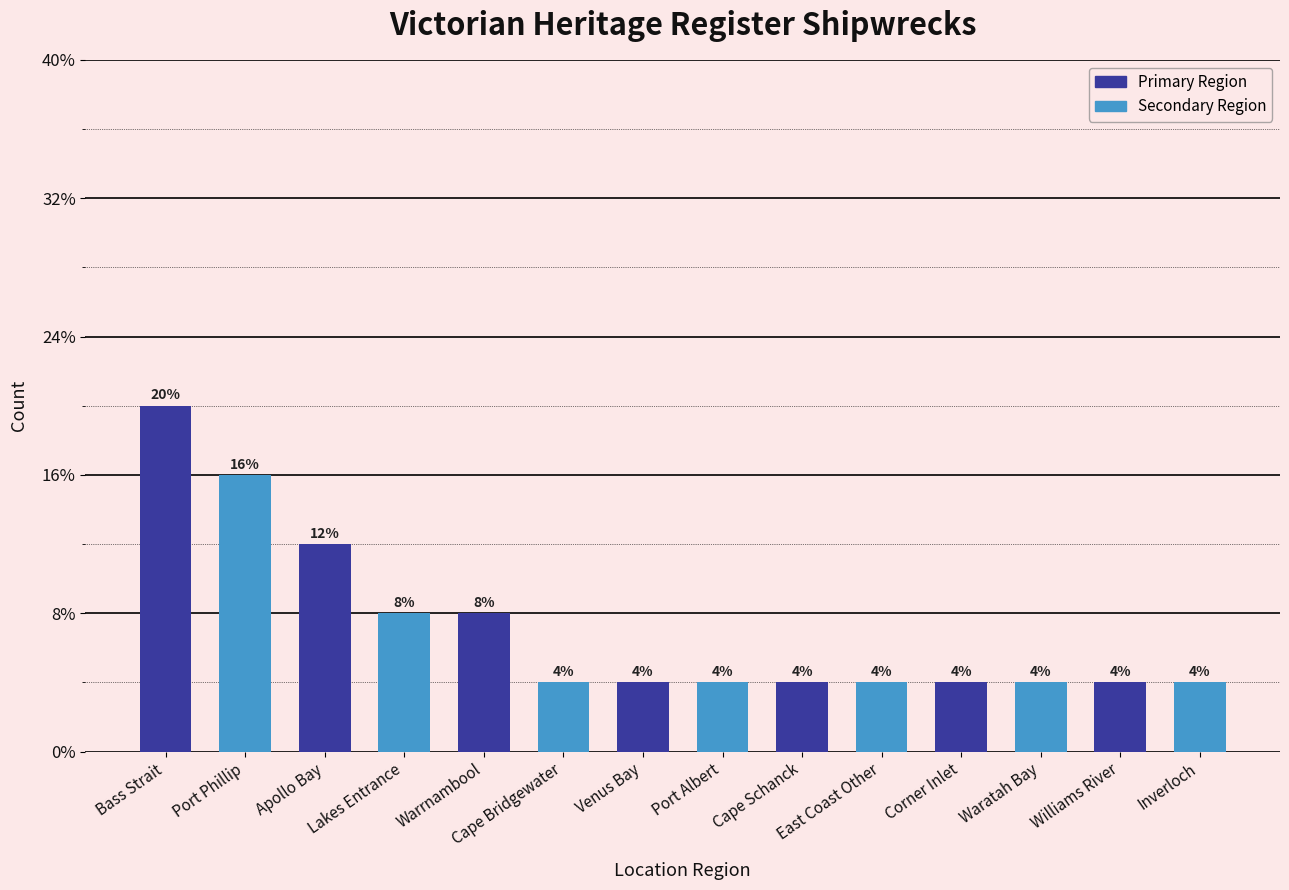

Approximately how many times larger is the value at Cape Schanck compared to Port Phillip?

0.2